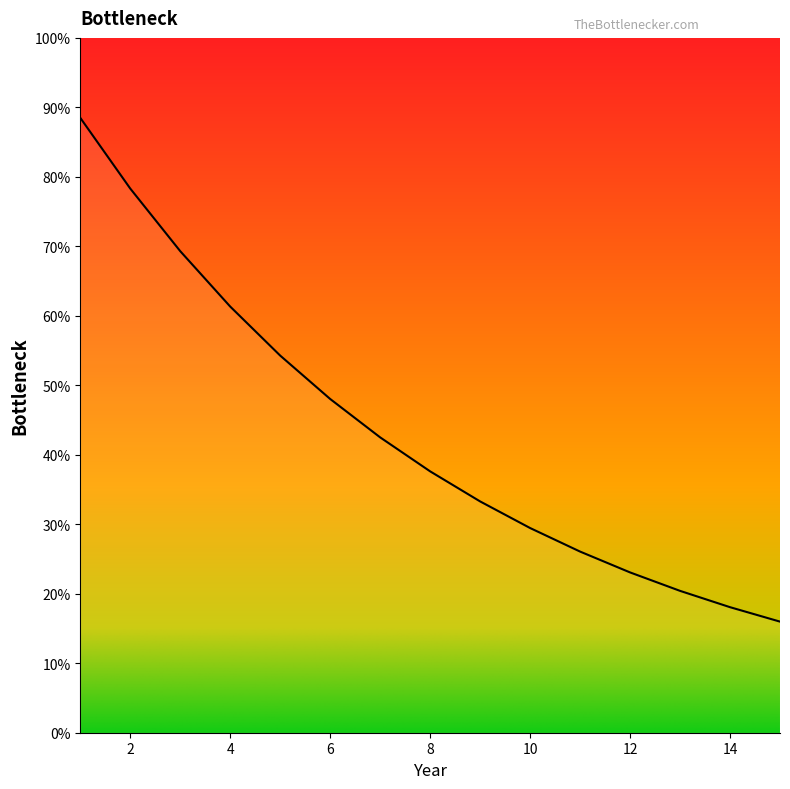

Does the chart have visible grid lines?

No